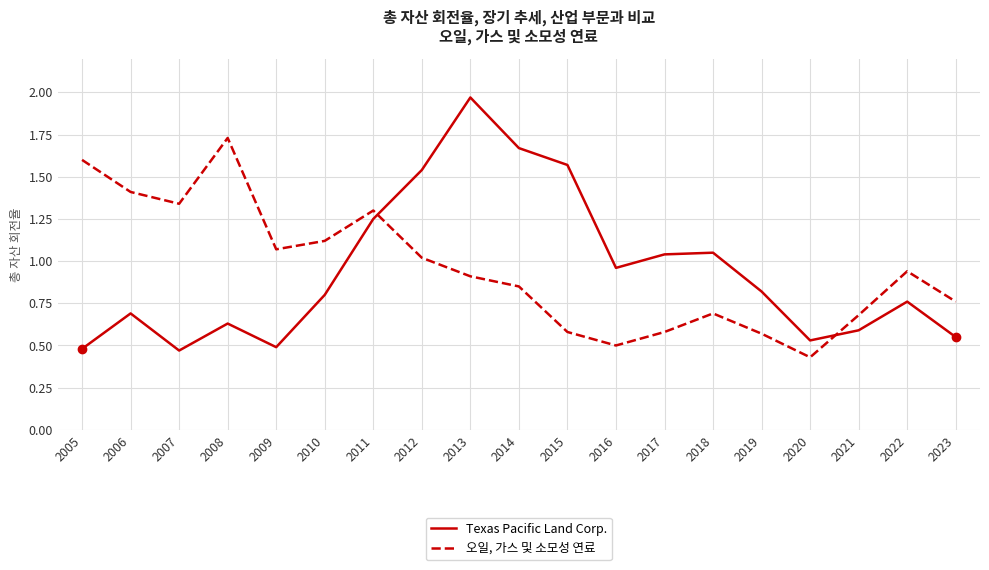

Is this an area chart (filled region under the line)?

No